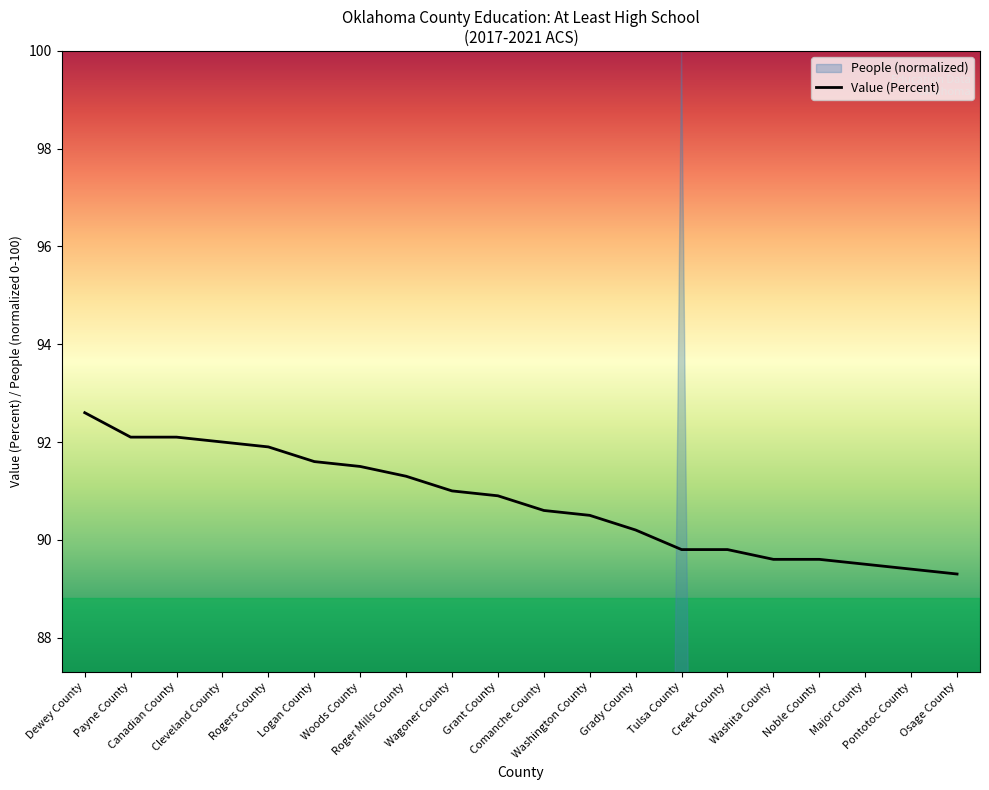

Rank the categories by value from lowest to highest.

Osage County, Pontotoc County, Major County, Washita County, Noble County, Tulsa County, Creek County, Grady County, Washington County, Comanche County, Grant County, Wagoner County, Roger Mills County, Woods County, Logan County, Rogers County, Cleveland County, Payne County, Canadian County, Dewey County